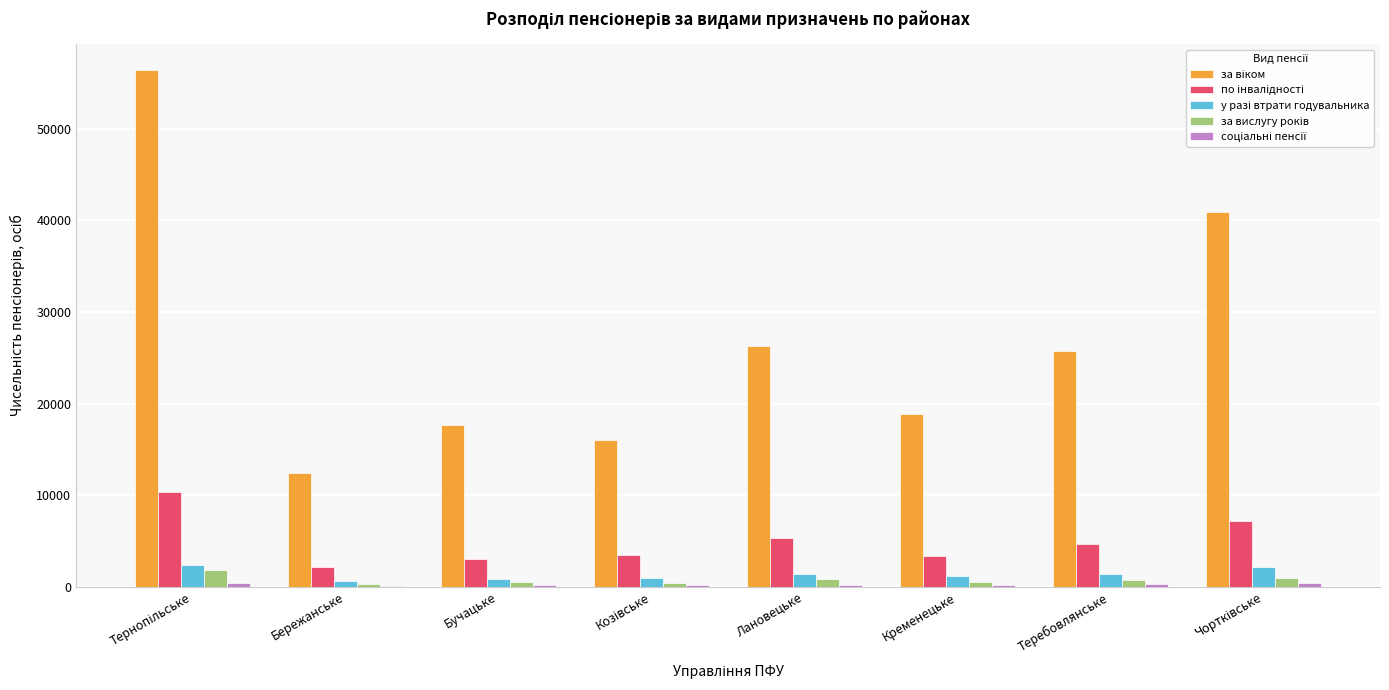

Reading left to right, transcribe all the data shown in this chart.

за віком: 56400	12445	17705	16006	26289	18853	25693	40909
по інвалідності: 10317	2106	2976	3499	5340	3363	4663	7209
у разі втрати годувальника: 2350	677	883	908	1422	1159	1391	2177
за вислугу років: 1858	325	493	450	826	523	771	1000
соціальні пенсії: 415	111	143	151	166	188	288	378